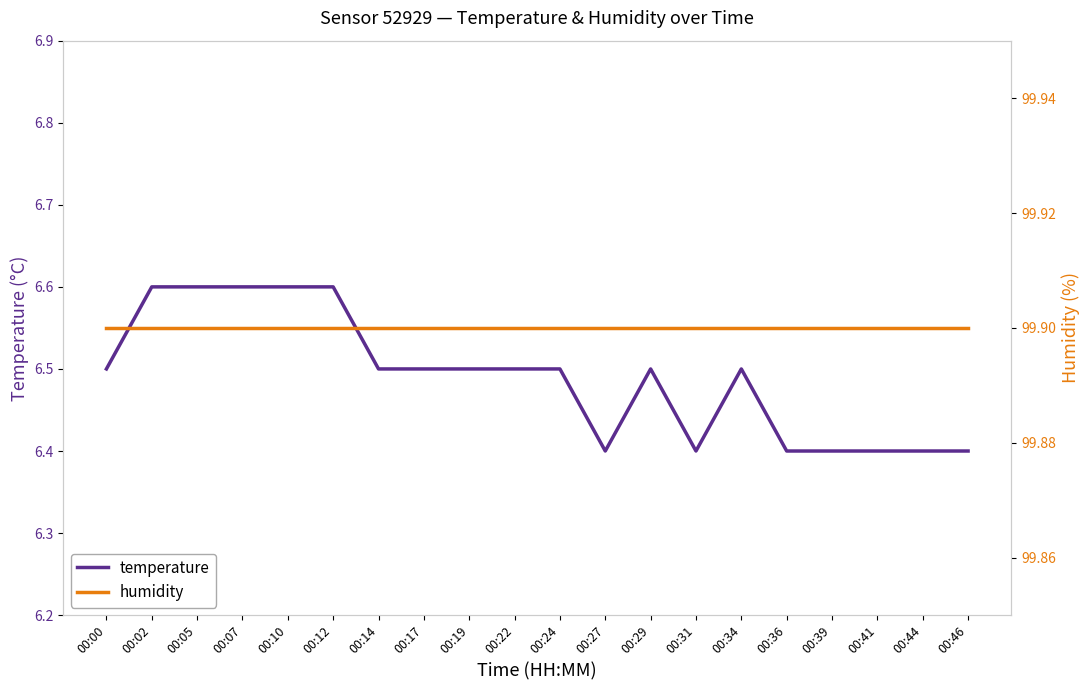

At which label is temperature closest to 6?

00:27